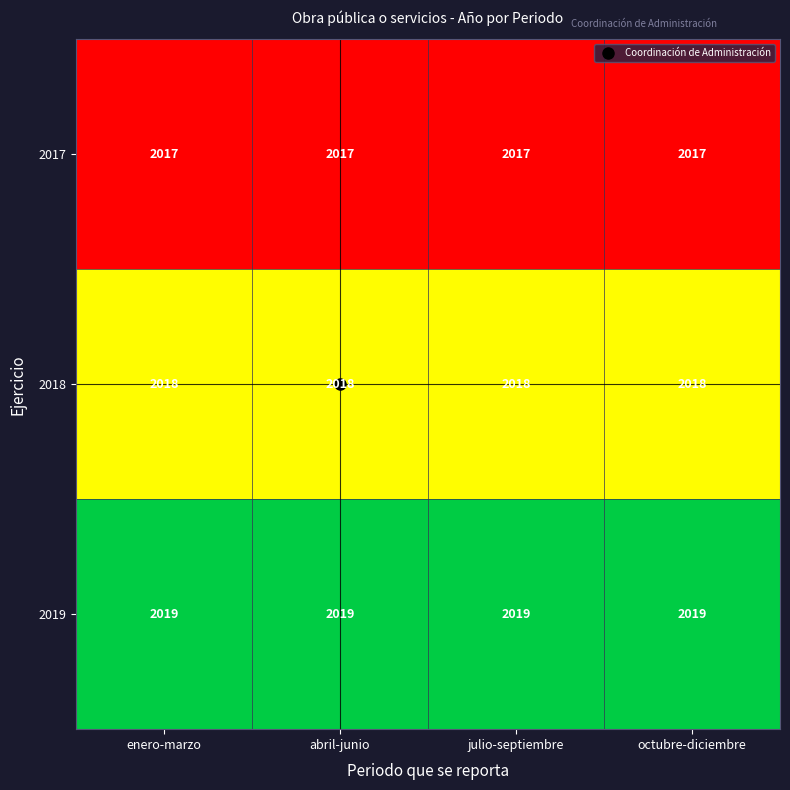

What is the maximum value for 2017?

2017